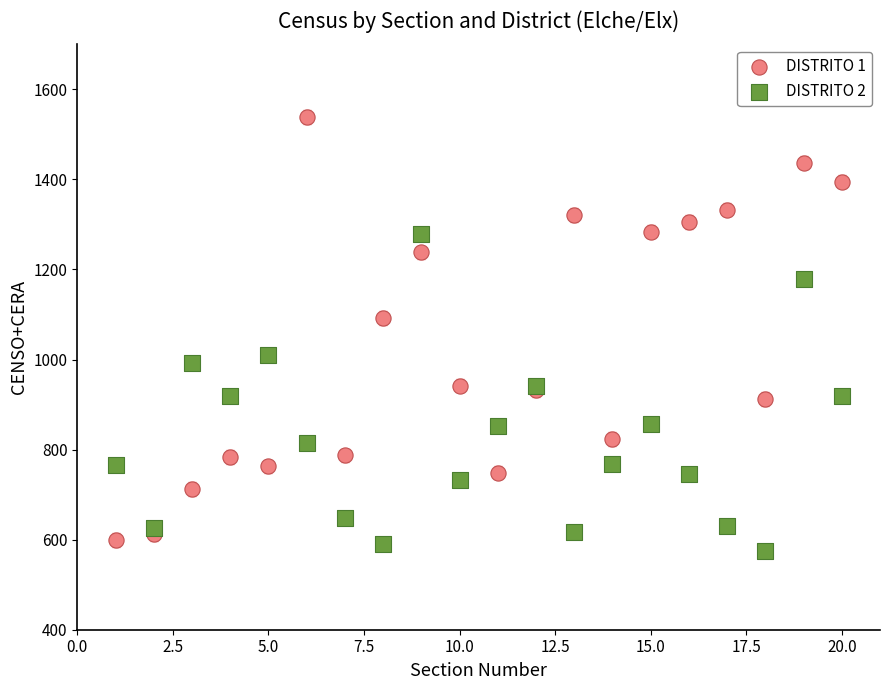

Which series has the largest Y range (max minus min)?

DISTRITO 1